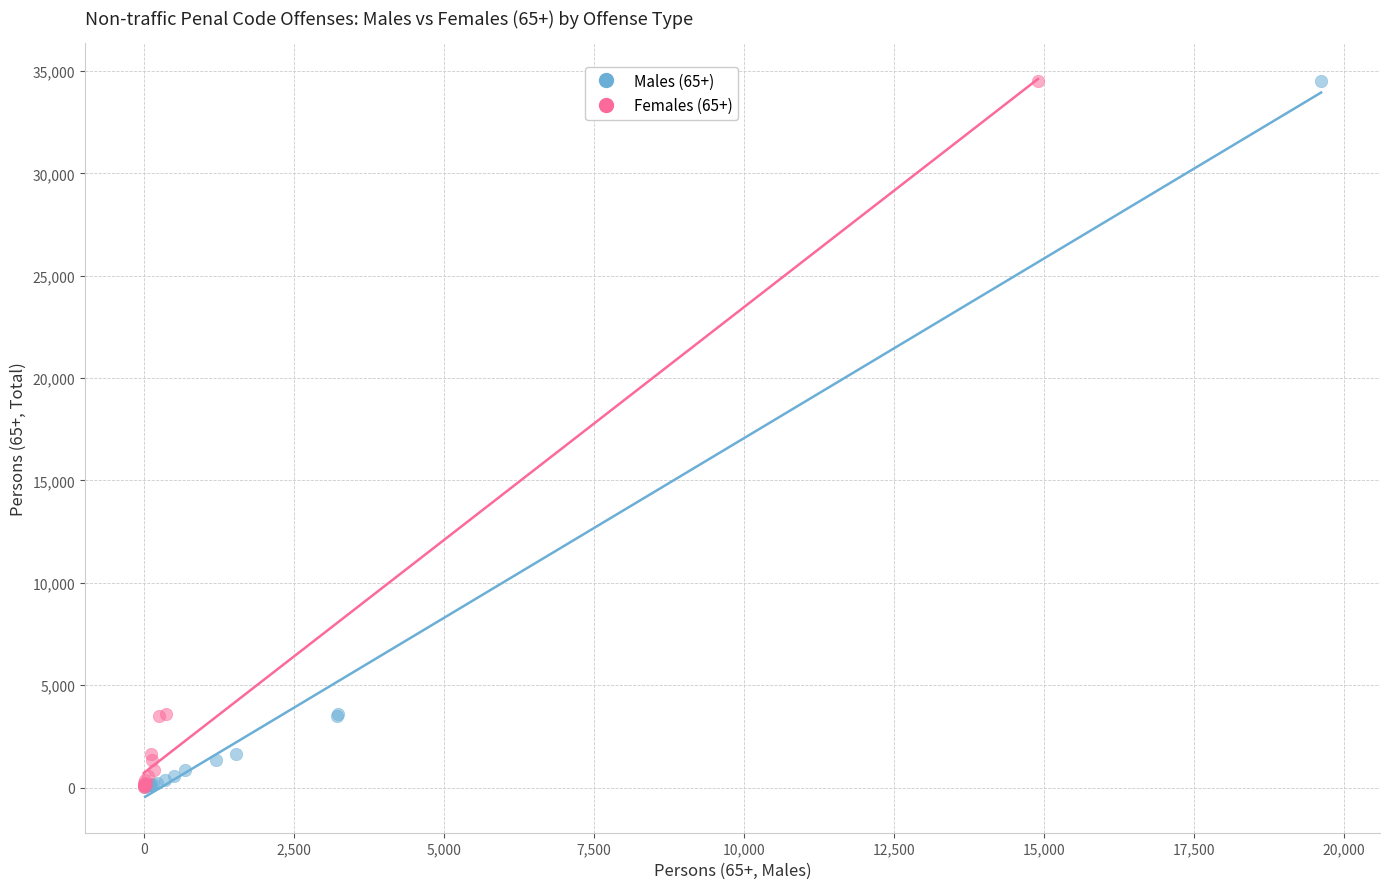

What are all the series names shown in the legend?

Males (65+), Females (65+)